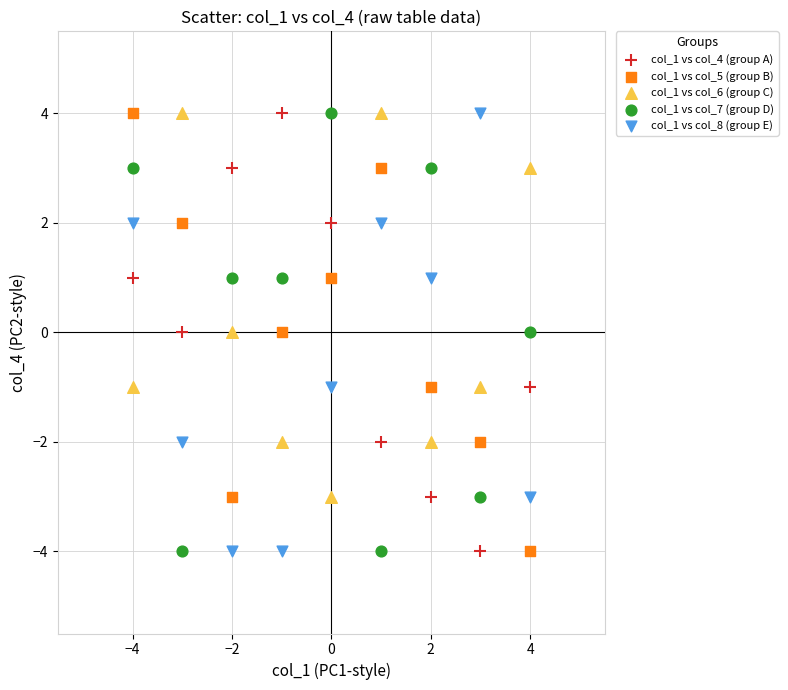

Across all data points, what is the range of Y values (max minus min)?

8